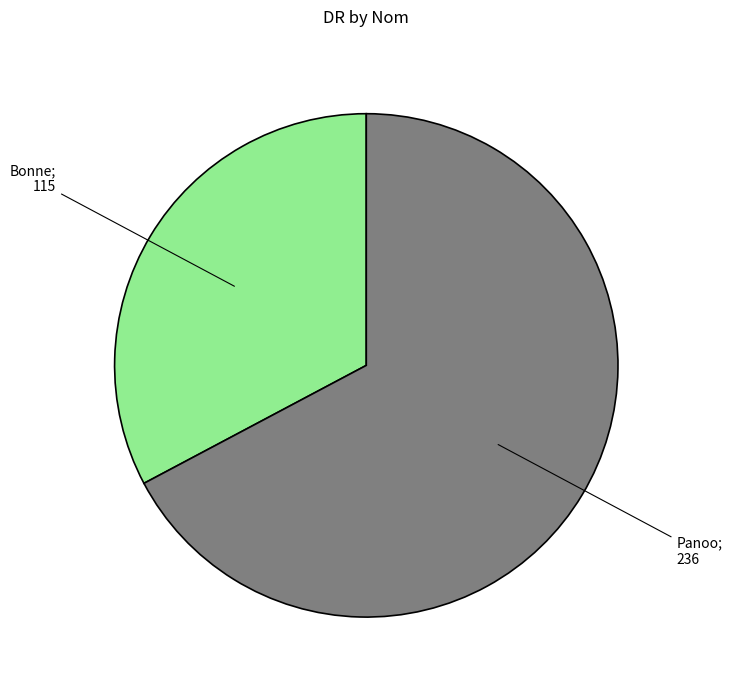

Count the number of slices in the pie.

2